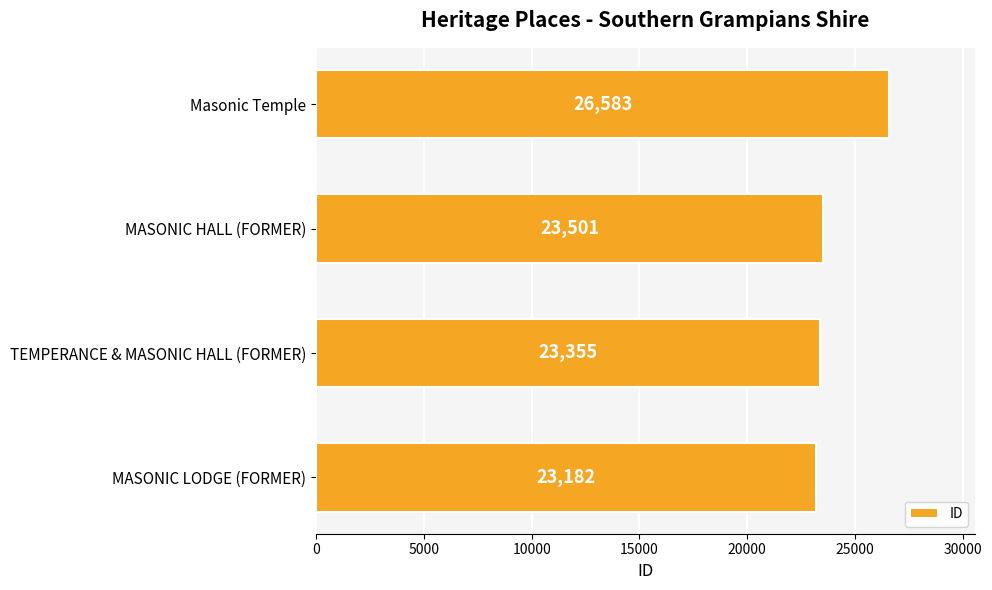

The chart shows a value of 9779 at MASONIC LODGE (FORMER). True or false?

False